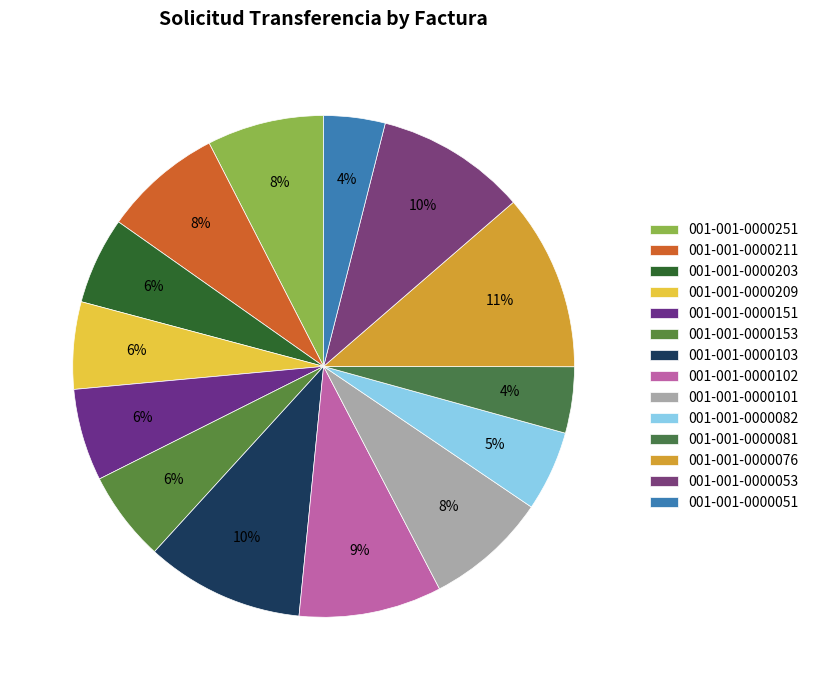

To the nearest percent, what percentage of the pie is 001-001-0000251?

8%